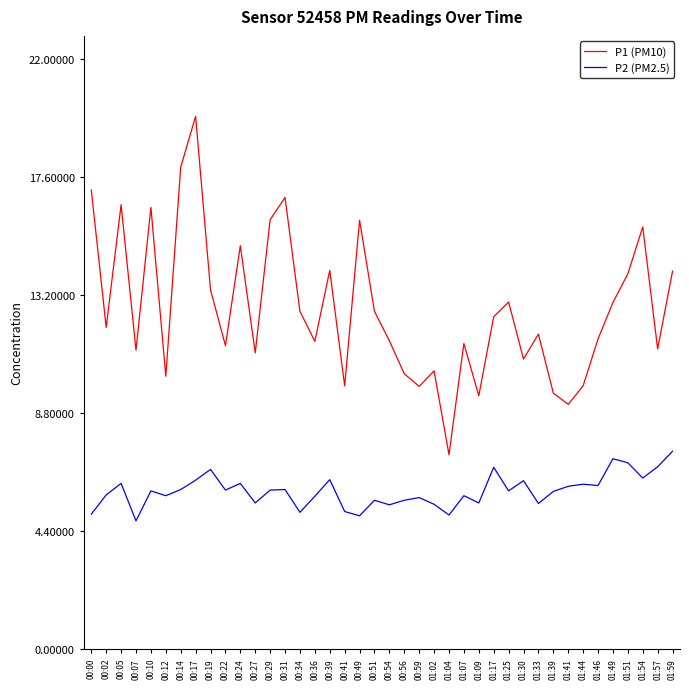

What is the difference between the highest and lowest values at 00:22?

5.4